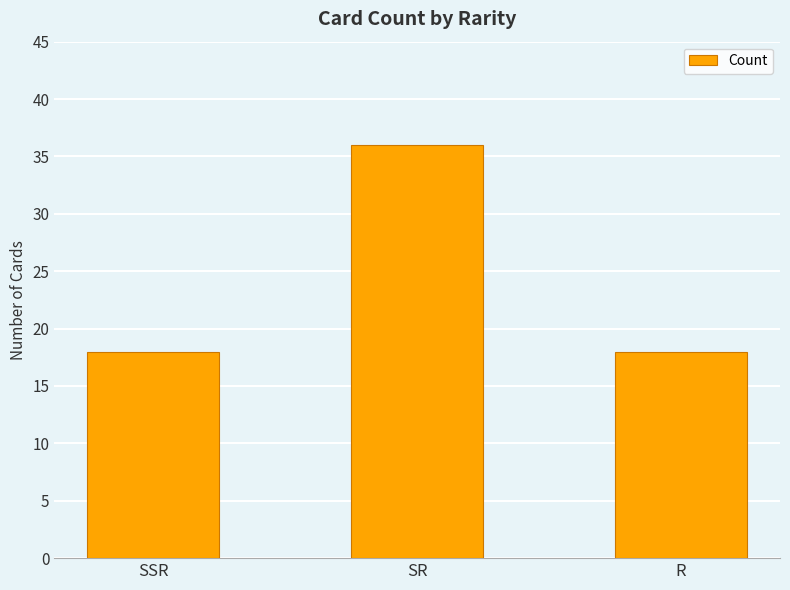

Reading right to left, what are all the values shown in this chart?

R=18	SR=36	SSR=18